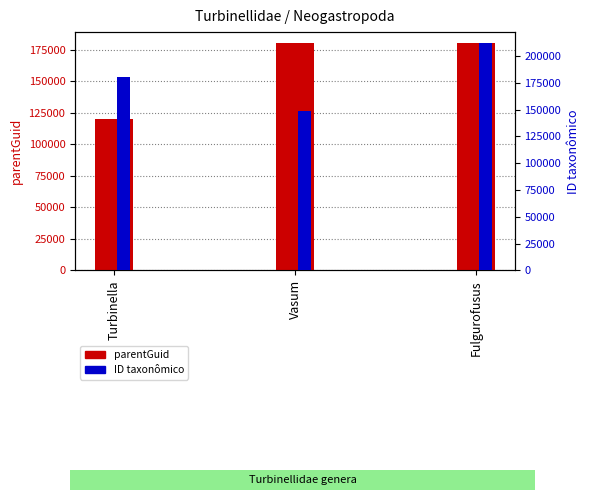

At Vasum, list the series in order from largest to smallest.

parentGuid, ID taxonômico